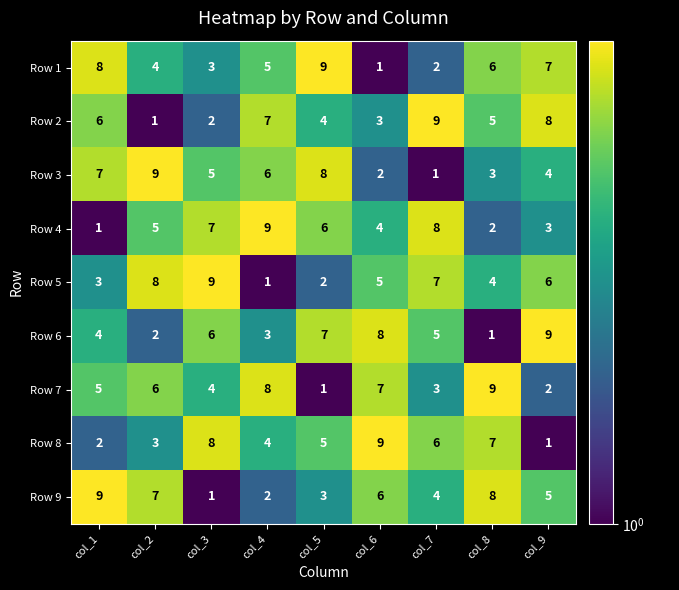

How many data points does each series have?

9